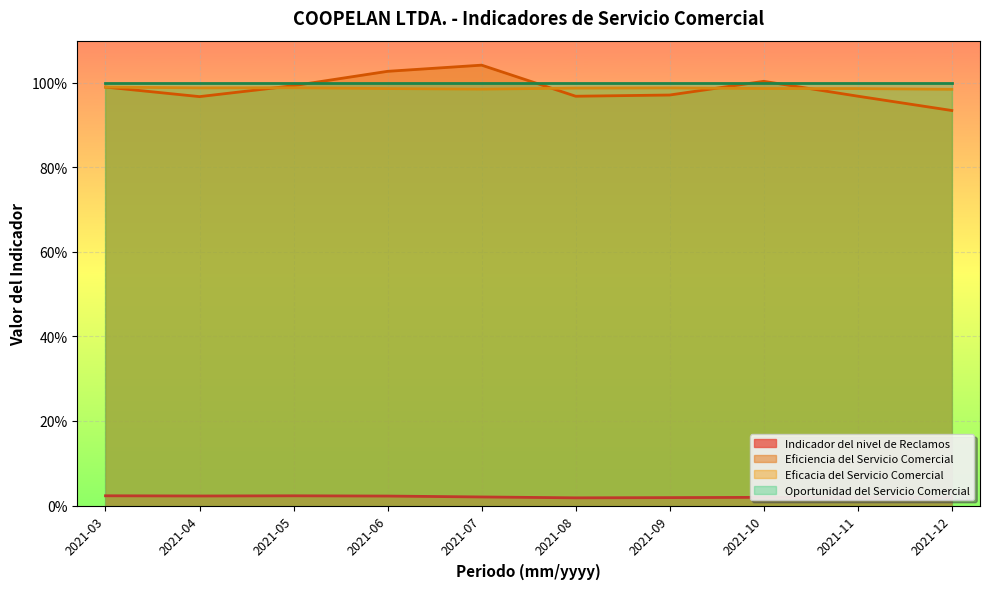

True or false: Eficiencia del Servicio Comercial and Indicador del nivel de Reclamos intersect in this chart.

False